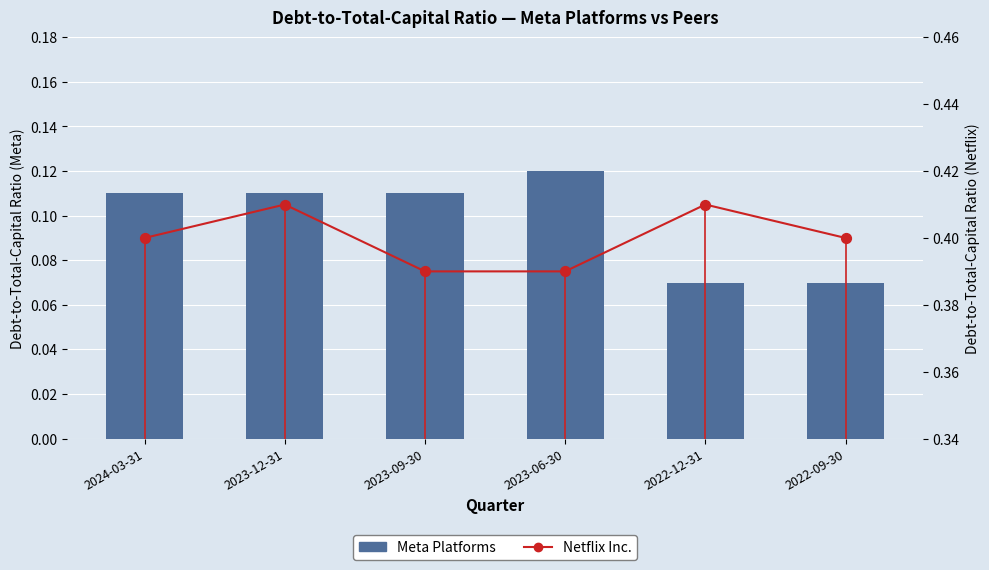

At how many categories does at least one series exceed 0?

6